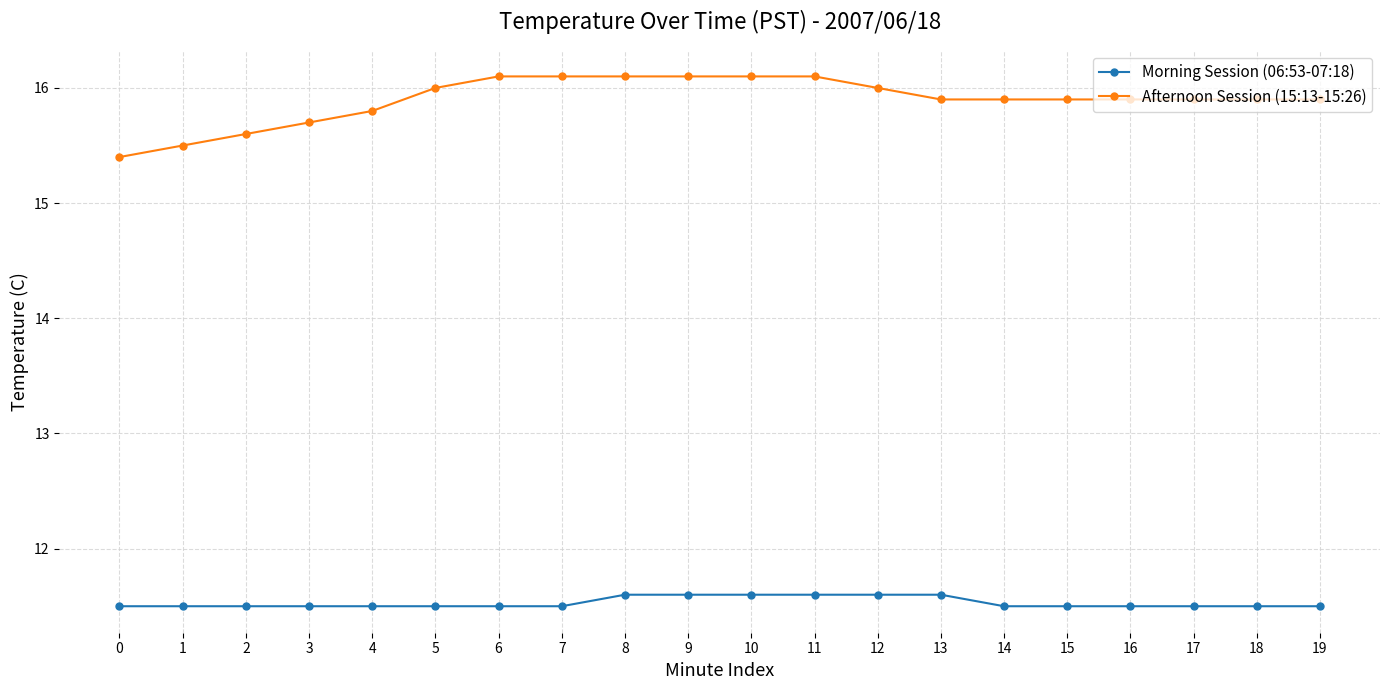

What is the smallest value displayed?

11.5